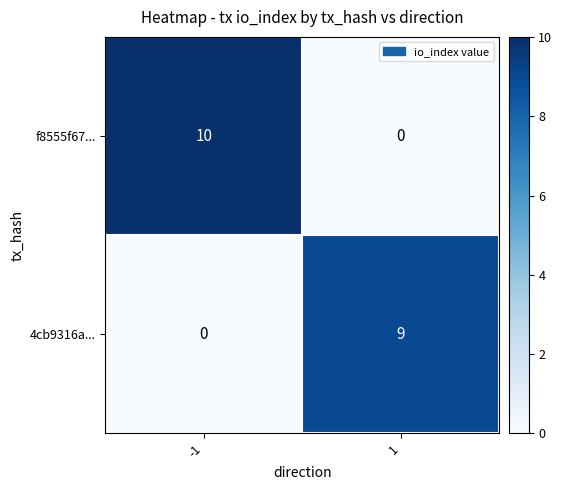

Reading right to left, extract all data points from this chart.

f8555f67...: 0	10
4cb9316a...: 9	0